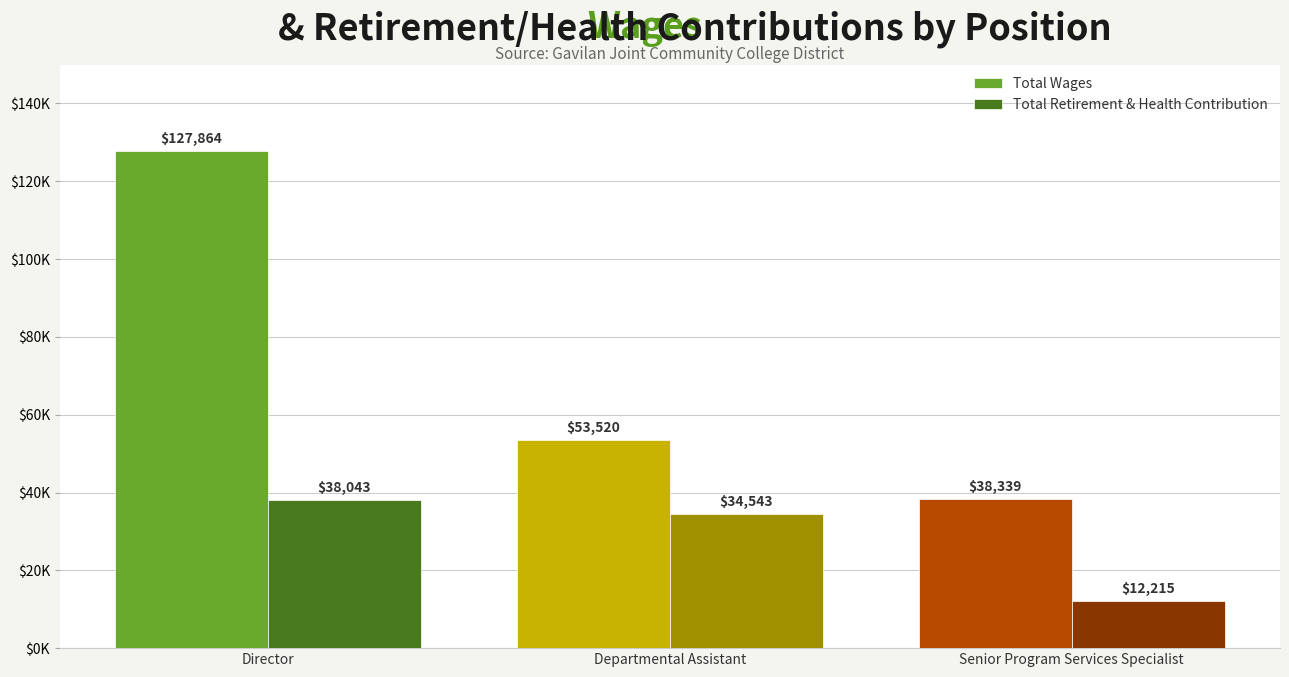

What are all the series names shown in the legend?

Total Wages, Total Retirement & Health Contribution